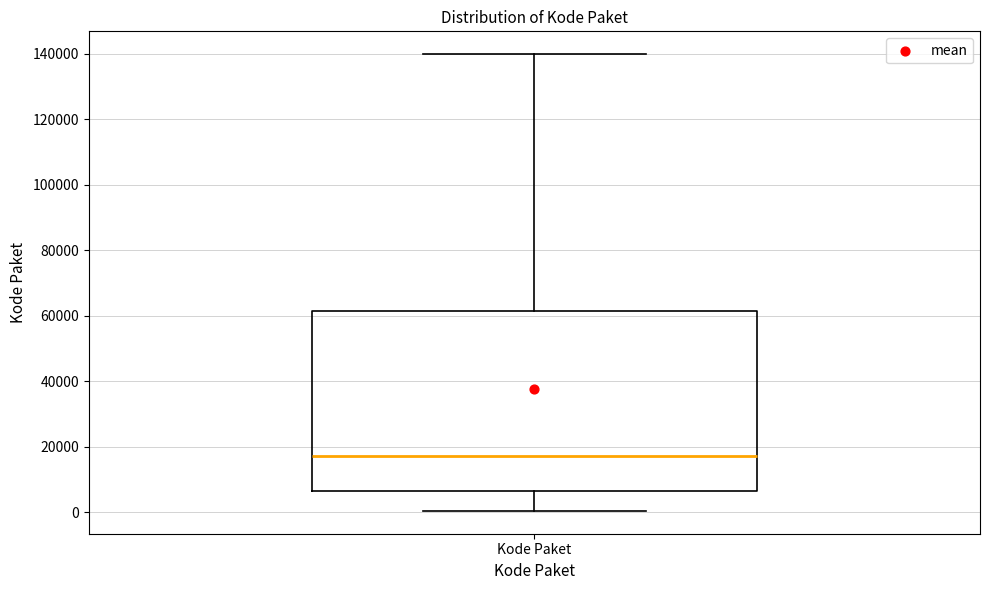

Where does the median line of the box for Kode Paket sit on the y-axis? The values are not printed on the chart, so give them approximately, as read against the axis.

18000